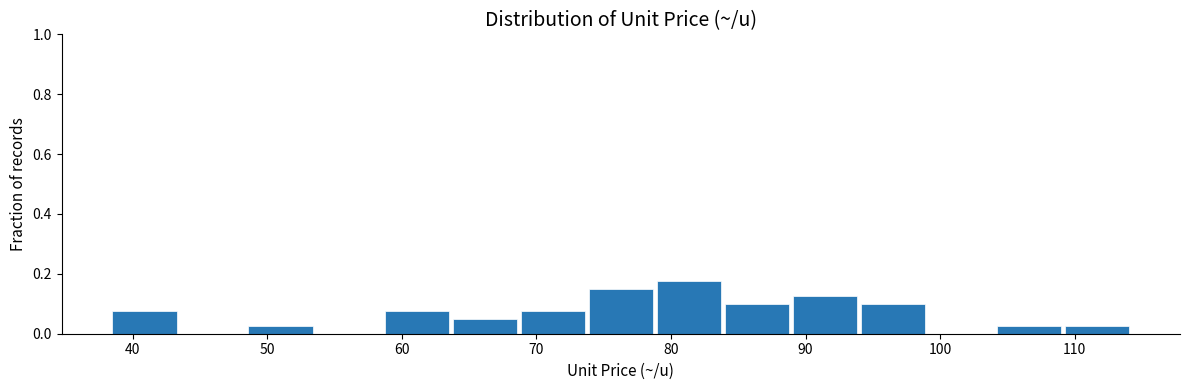

Reading left to right, transcribe this chart: for each bar, give the range it covers on the x-axis and its height. Neither the bar edges nor the heights are printed on the chart, so give them approximately, as read against the axes.

39 to 44: 0.08
44 to 49: 0
49 to 54: 0.02
54 to 59: 0
59 to 64: 0.08
64 to 69: 0.06
69 to 74: 0.08
74 to 79: 0.16
79 to 84: 0.18
84 to 89: 0.10
89 to 94: 0.12
94 to 99: 0.10
99 to 104: 0
104 to 109: 0.02
109 to 114: 0.02